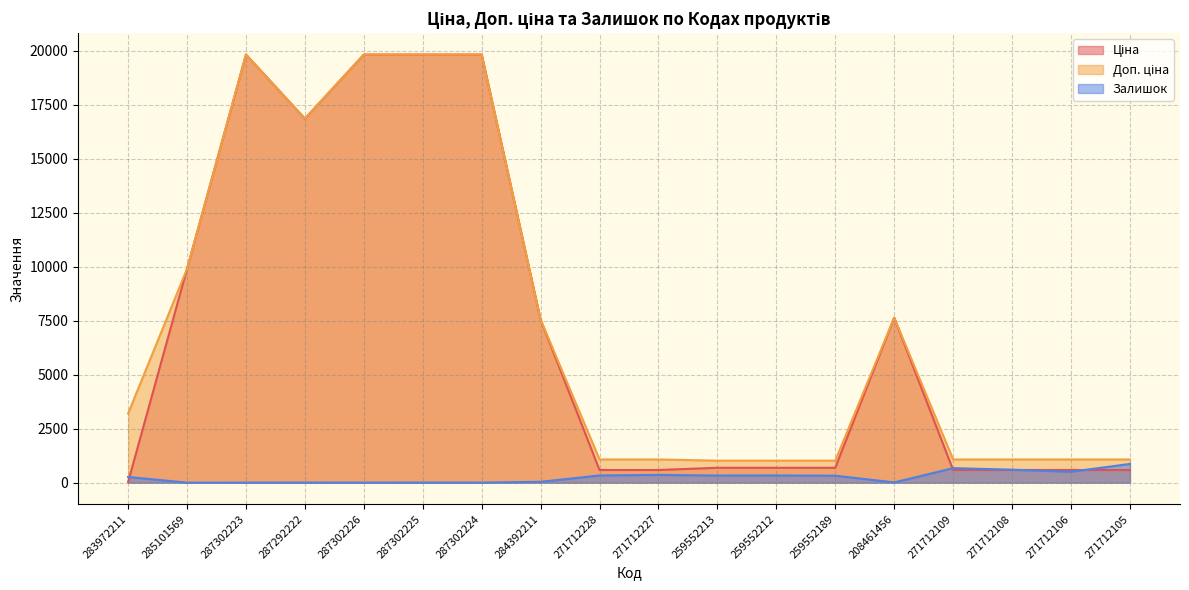

At which label does Ціна reach its minimum?

283972211